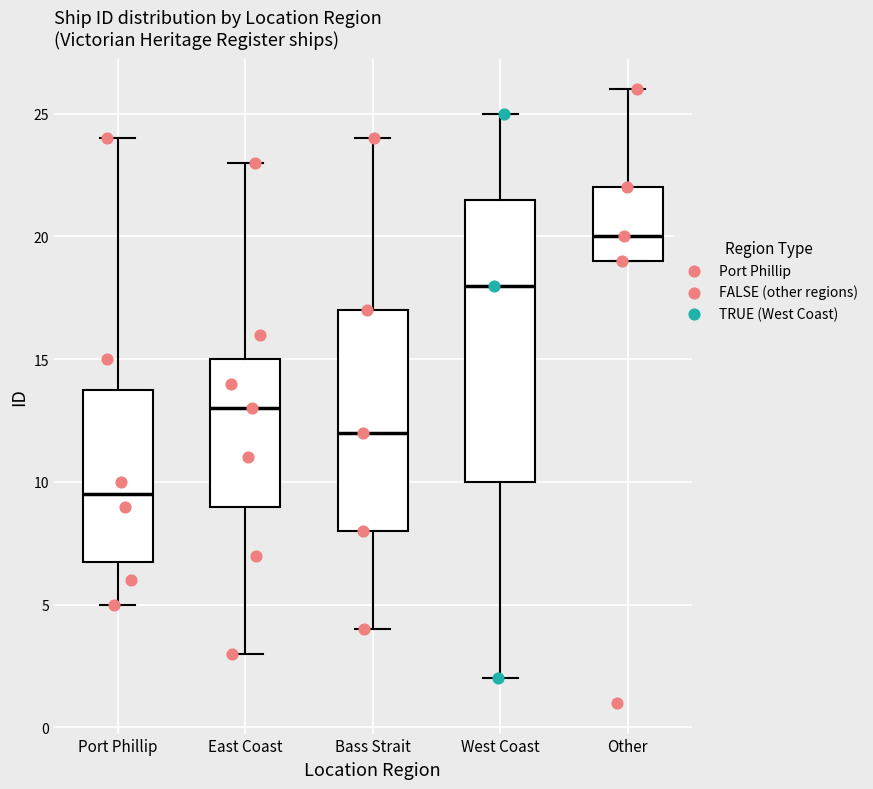

Where is the lower edge of the box for Port Phillip on the y-axis? The values are not printed on the chart, so give them approximately, as read against the axis.

7.0